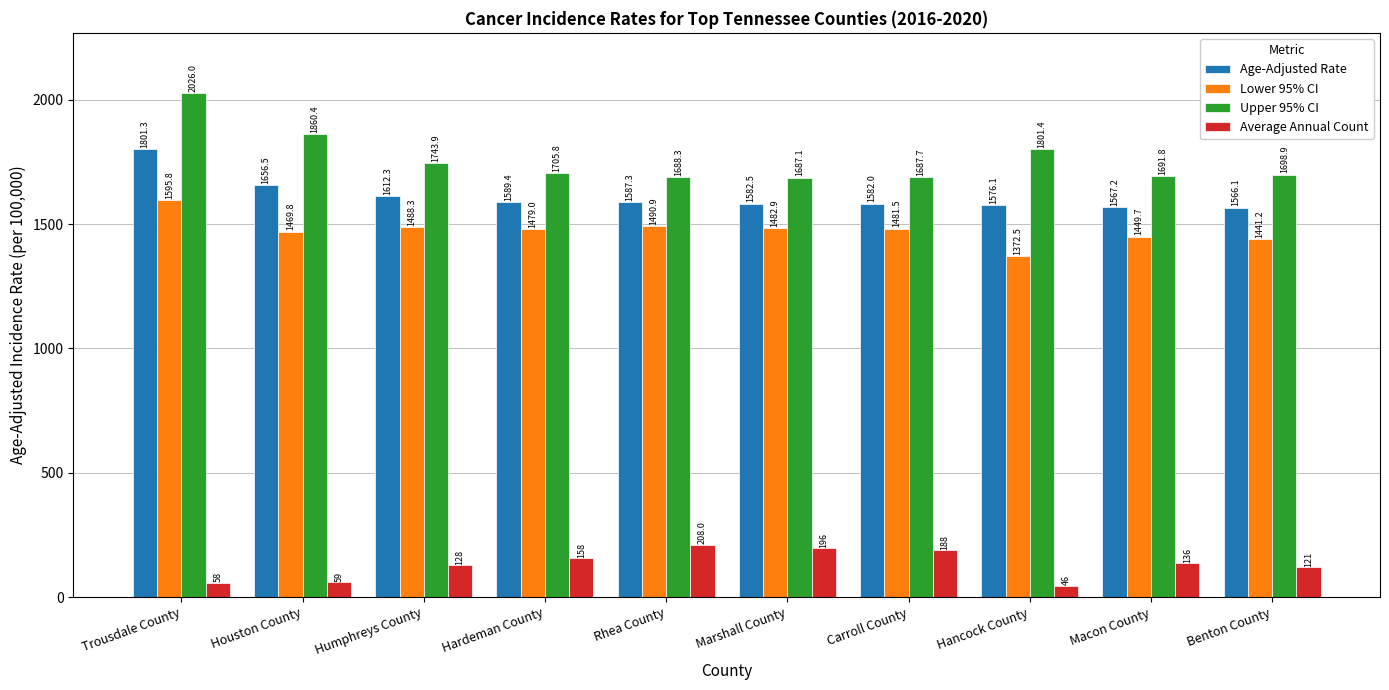

How many groups of bars are there?

10